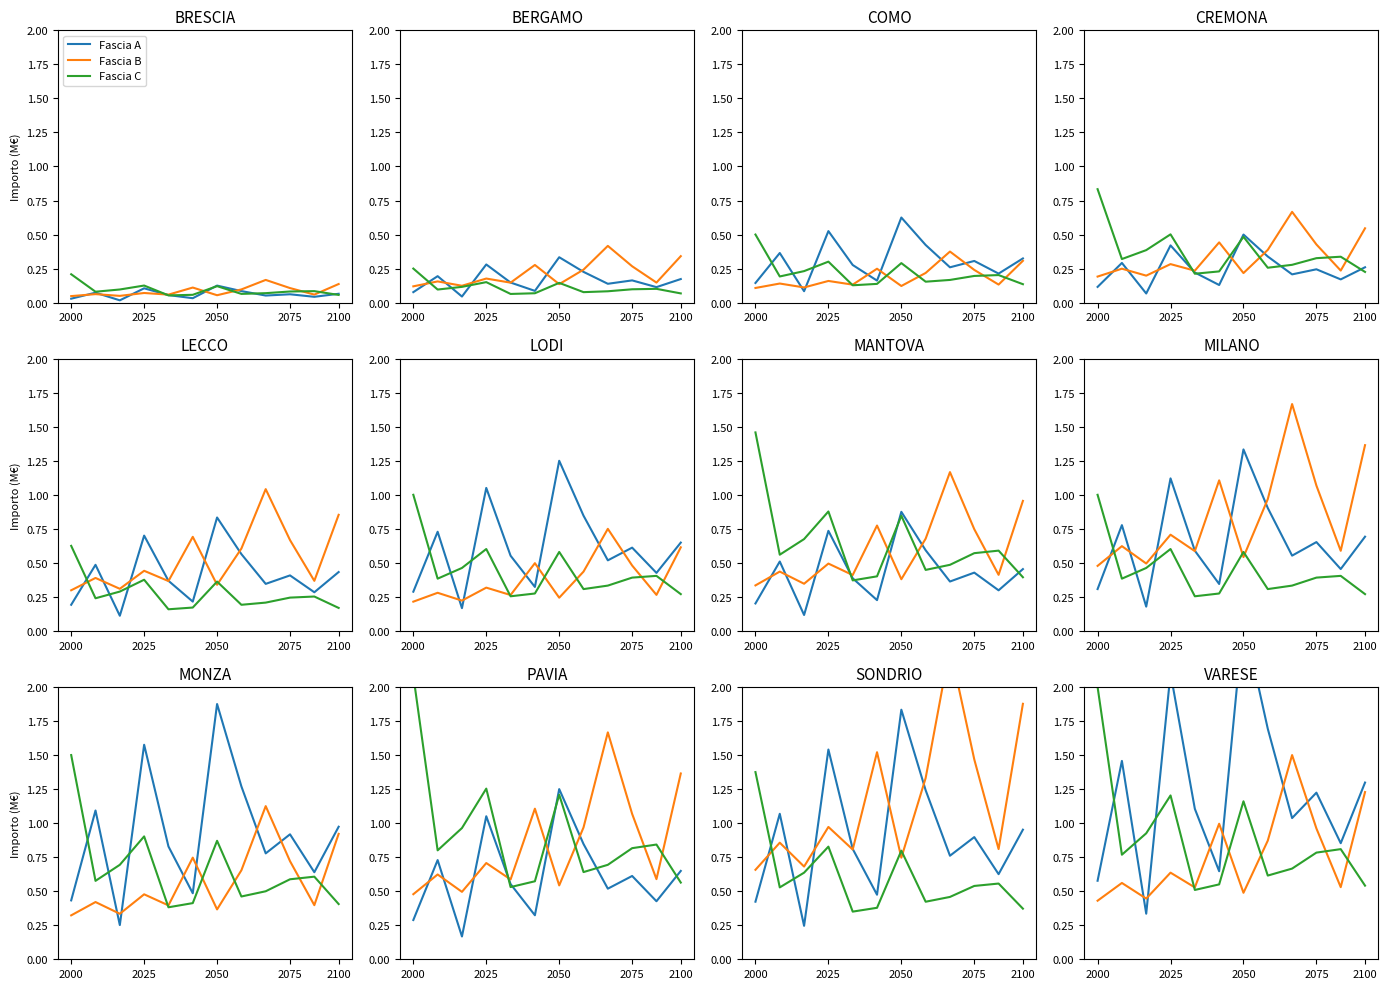

At 8, list the series in order from largest to smallest.

Fascia B, Fascia A, Fascia C